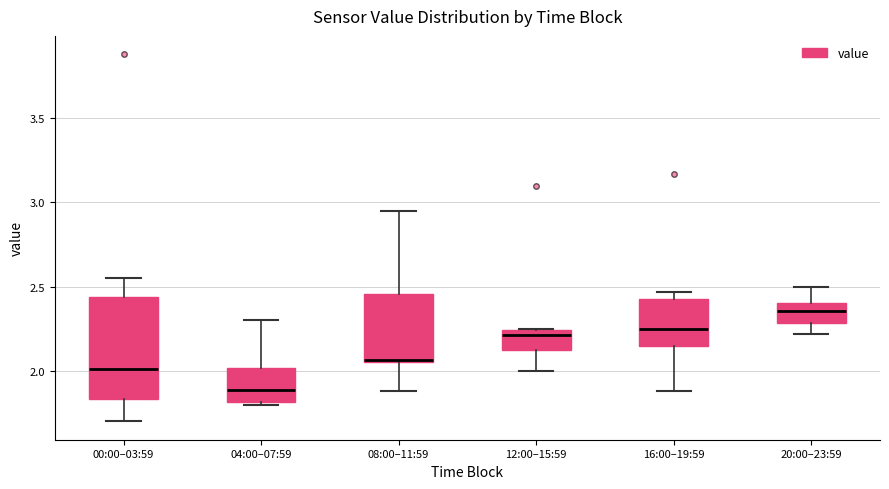

Reading left to right, read every box against the y-axis: the position of its median line, the range the box covers, and the ends of its whiskers. The values are not printed on the chart, so give them approximately, as read against the axis.

00:00–03:59: median 2.00, box 1.85 to 2.45, whiskers 1.70 to 2.55
04:00–07:59: median 1.90, box 1.80 to 2.00, whiskers 1.80 to 2.30
08:00–11:59: median 2.05 (just above the box's lower edge), box 2.05 to 2.45, whiskers 1.90 to 2.95
12:00–15:59: median 2.20, box 2.15 to 2.25, whiskers 2.00 to 2.25
16:00–19:59: median 2.25, box 2.15 to 2.45, whiskers 1.90 to 2.45 (just above the box's upper edge)
20:00–23:59: median 2.35, box 2.30 to 2.40, whiskers 2.20 to 2.50